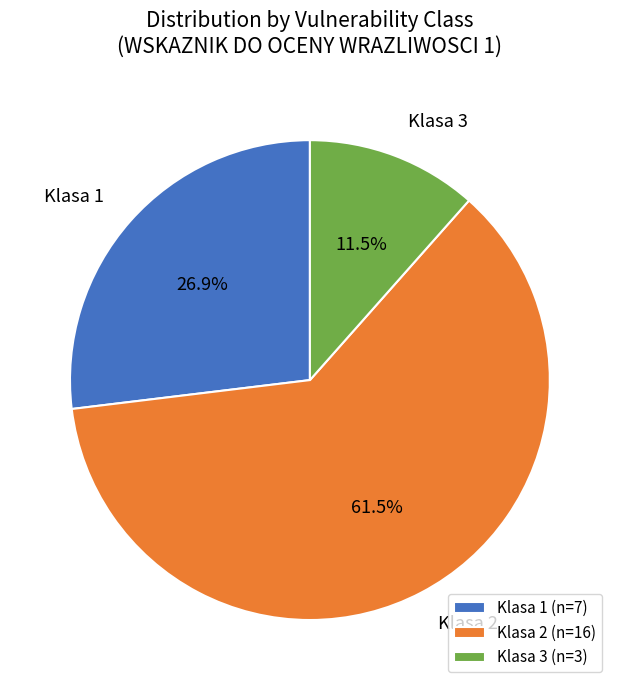

What percentage do Klasa 3 and Klasa 2 together represent?

73.1%